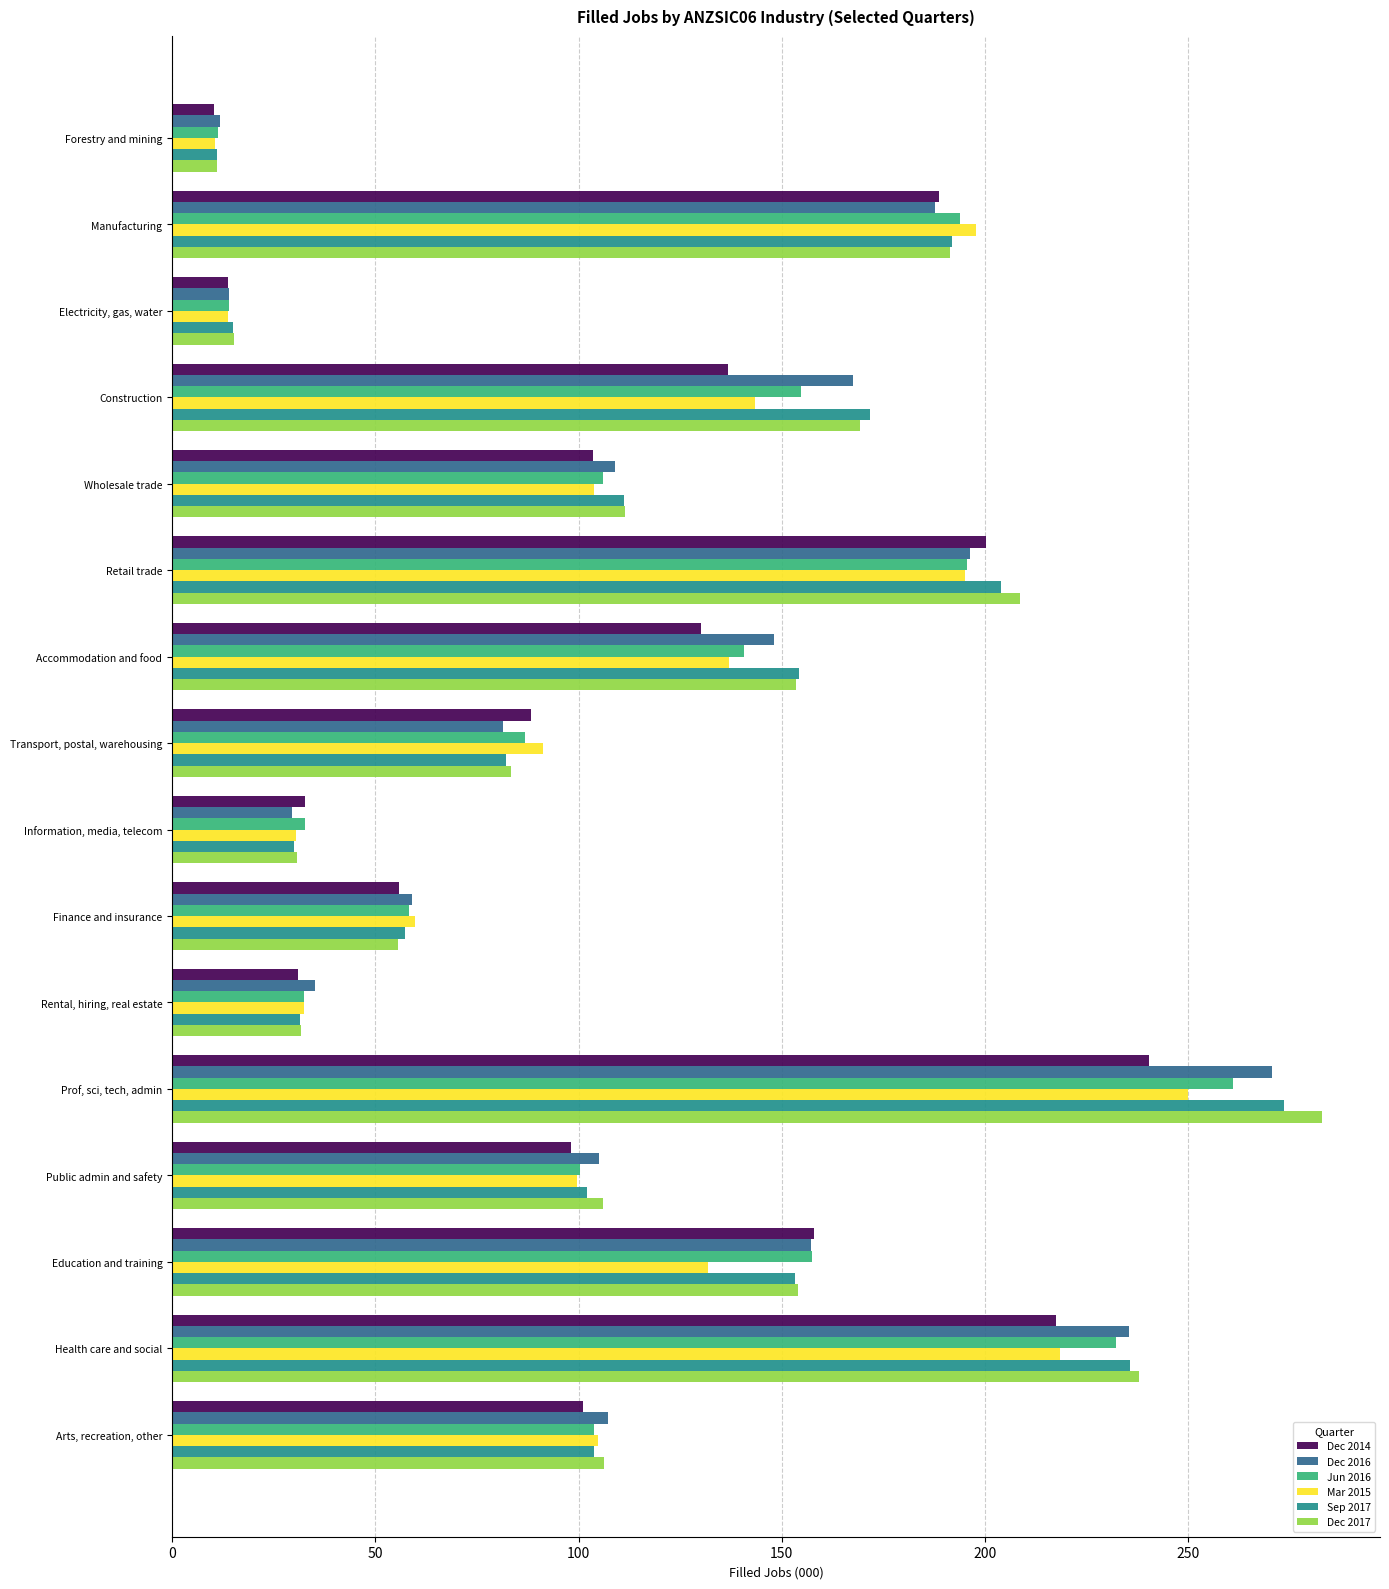

Which category has the highest value in the Mar 2015 series?

Prof, sci, tech, admin